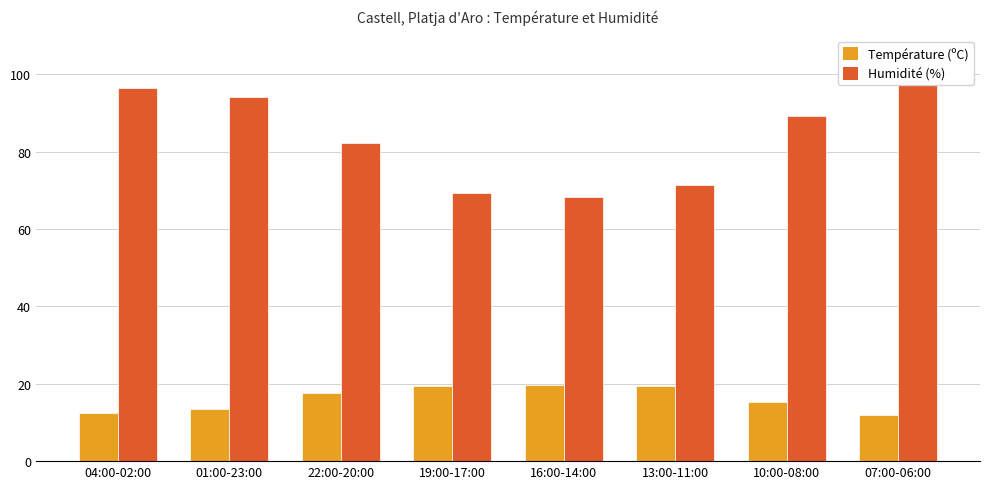

What is the difference between the highest and lowest values at 01:00-23:00?

80.5